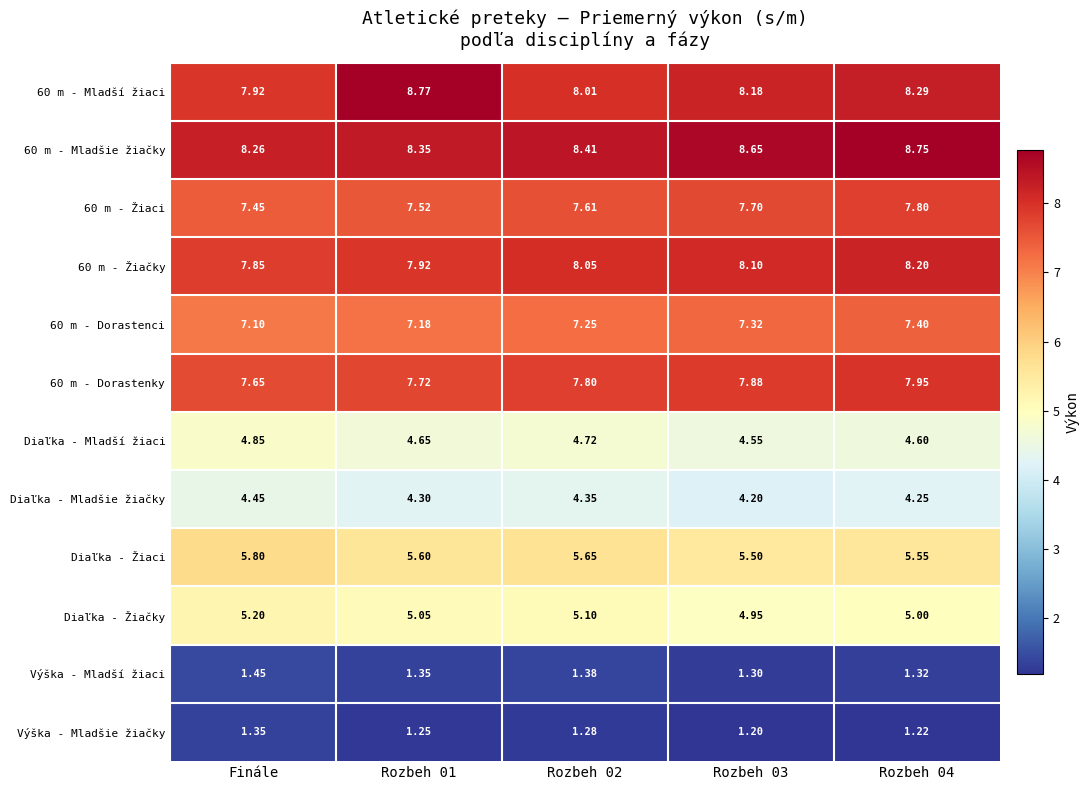

List the series in order of their peak value, lowest first.

Výška - Mladšie žiačky, Výška - Mladší žiaci, Diaľka - Mladšie žiačky, Diaľka - Mladší žiaci, Diaľka - Žiačky, Diaľka - Žiaci, 60 m - Dorastenci, 60 m - Žiaci, 60 m - Dorastenky, 60 m - Žiačky, 60 m - Mladšie žiačky, 60 m - Mladší žiaci